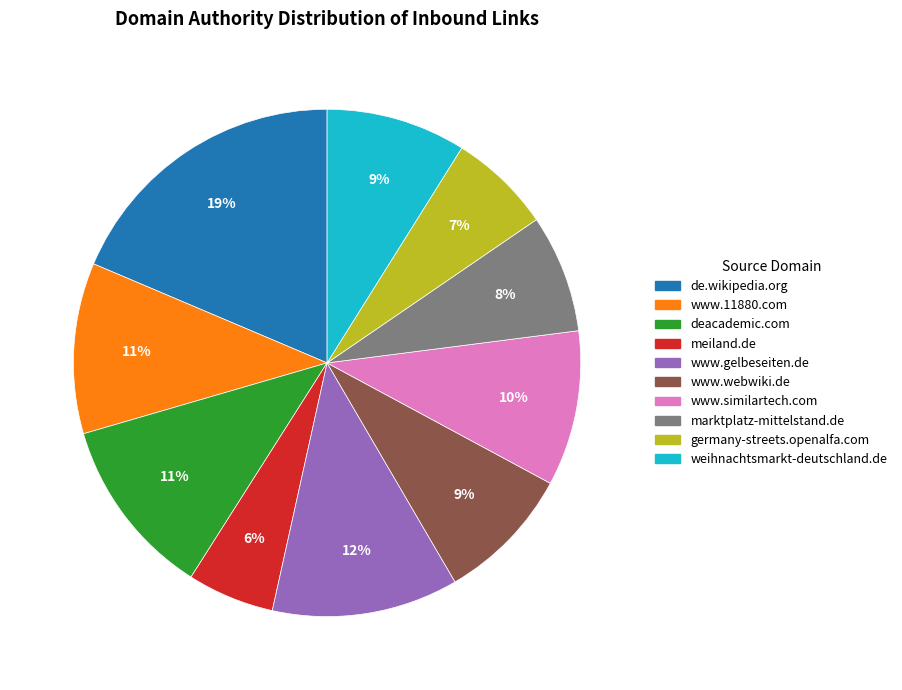

To the nearest percent, what is the average slice percentage?

10%